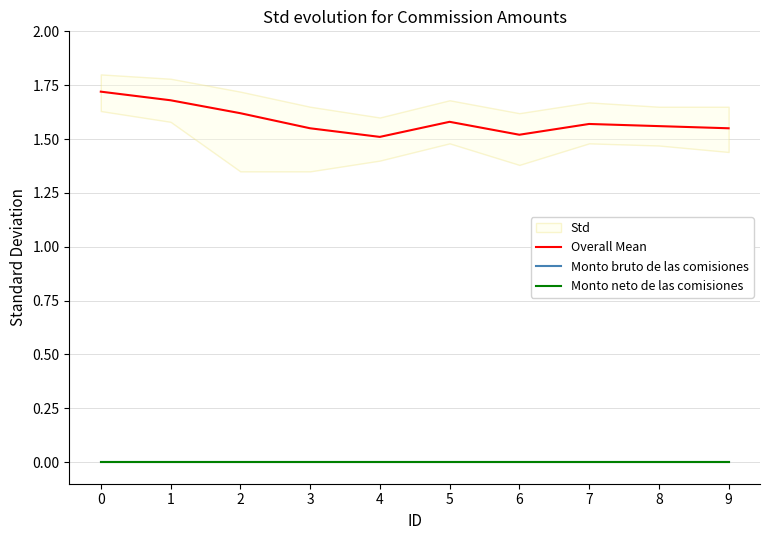

Reading right to left, what are all the values shown in this chart?

Overall Mean: 9=1.6	8=1.6	7=1.6	6=1.5	5=1.6	4=1.5	3=1.6	2=1.6	1=1.7	0=1.7
Monto bruto de las comisiones: 9=0.0	8=0.0	7=0.0	6=0.0	5=0.0	4=0.0	3=0.0	2=0.0	1=0.0	0=0.0
Monto neto de las comisiones: 9=0.0	8=0.0	7=0.0	6=0.0	5=0.0	4=0.0	3=0.0	2=0.0	1=0.0	0=0.0